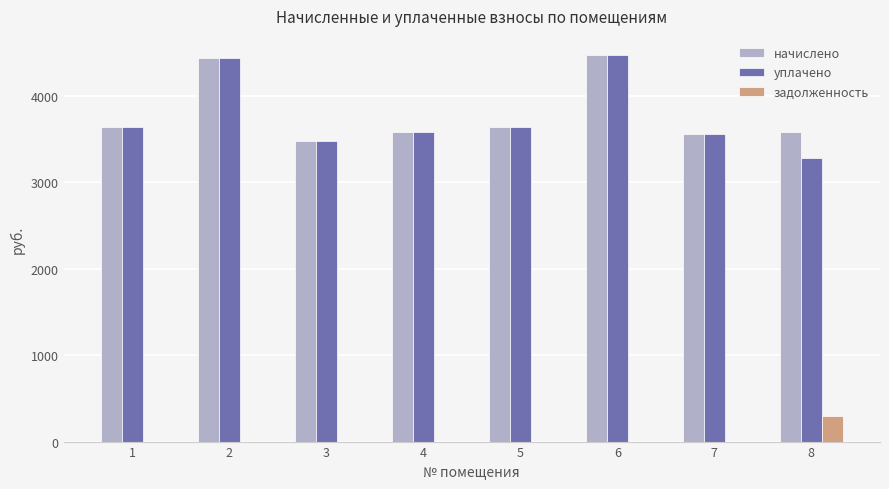

What is the maximum value for уплачено?

4471.2